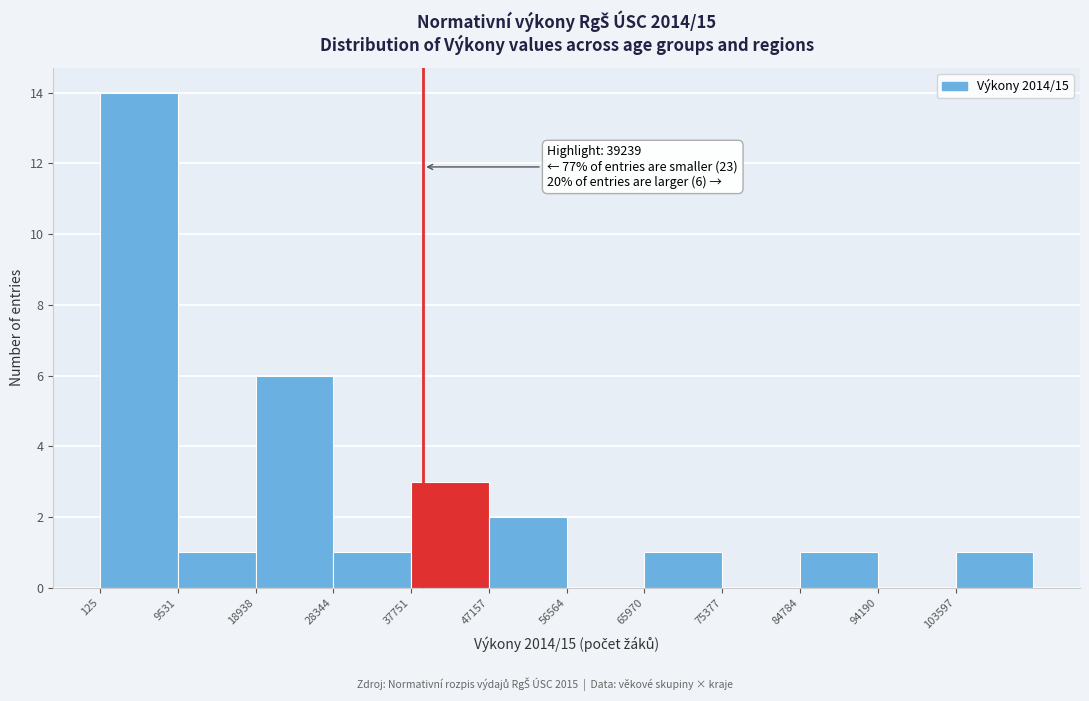

Over which range of the x-axis is the bar tallest?

0 to 10000